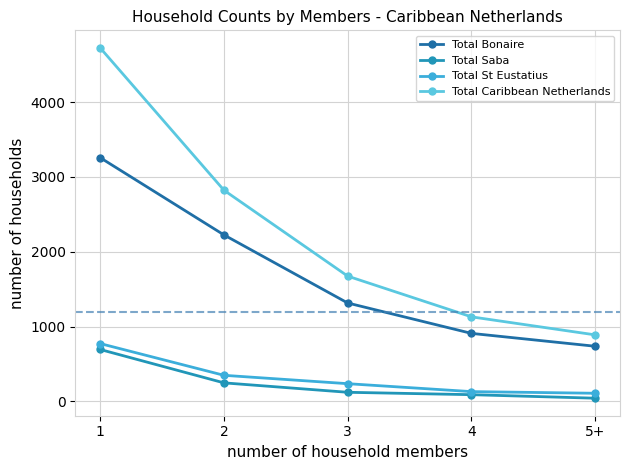

What is the difference between the Total Caribbean Netherlands values at 1 and 2?

1902